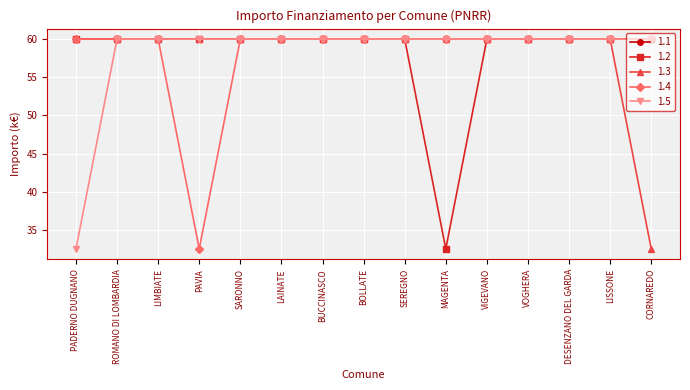

What are all the series names shown in the legend?

1.1, 1.2, 1.3, 1.4, 1.5